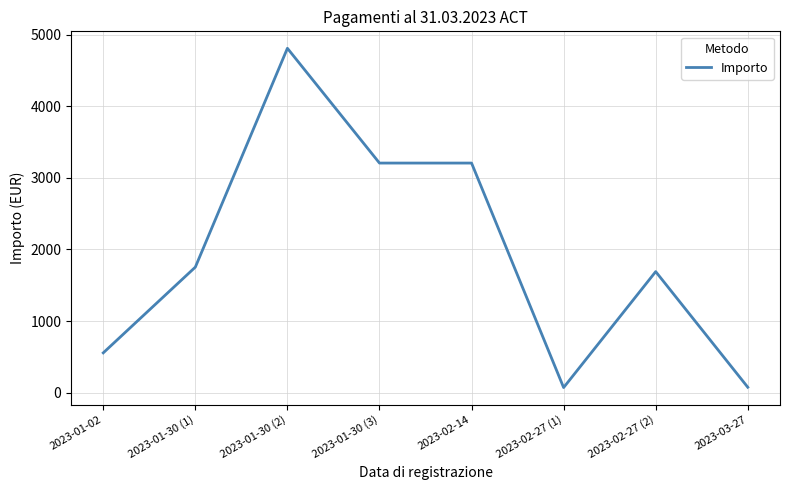

What is the sum of all values?

15365.9